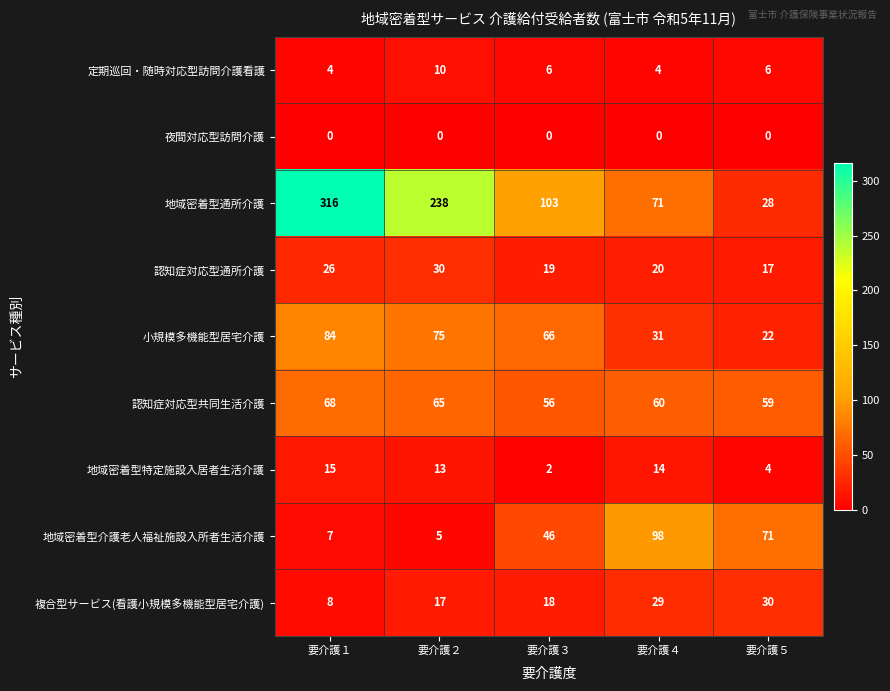

At which label does 定期巡回・随時対応型訪問介護看護 first exceed 6?

要介護２